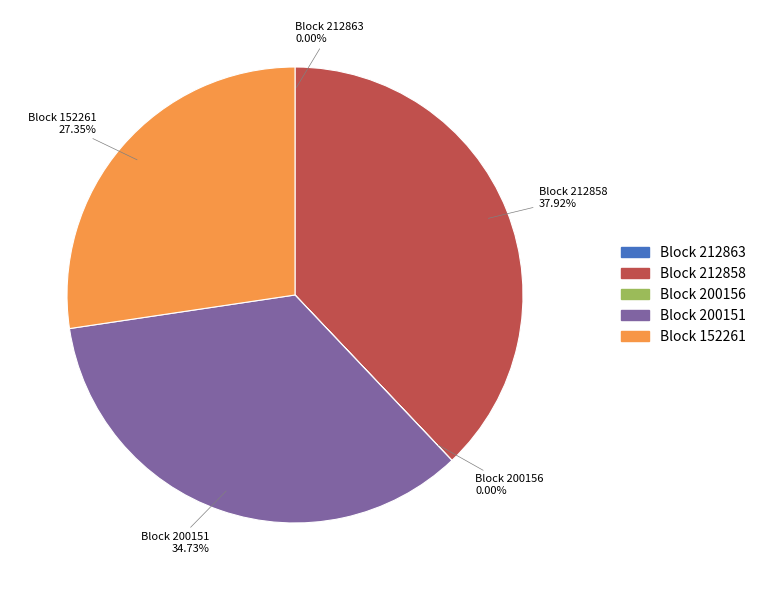

Is there any slice that represents more than half of the pie?

No